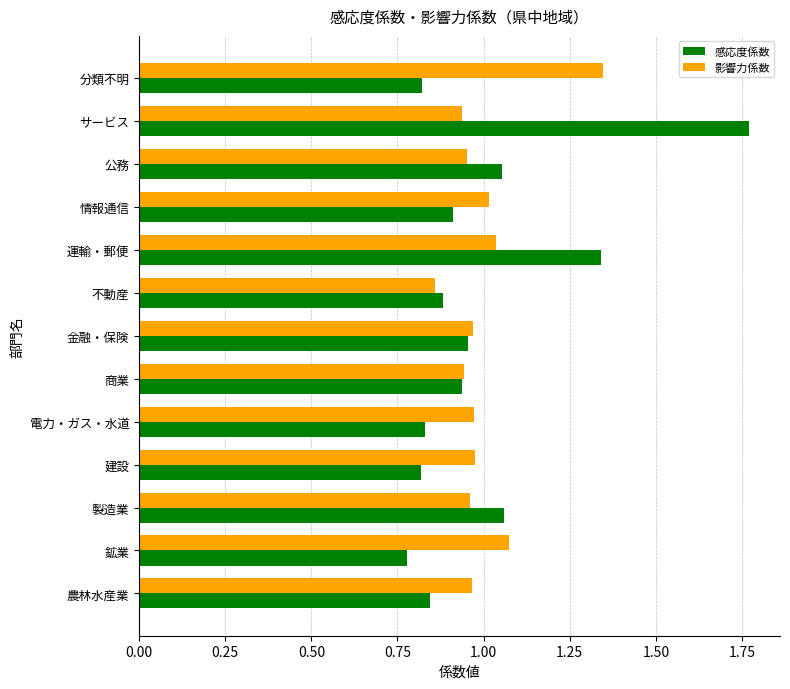

What is the sum of all 影響力係数 values?

13.0